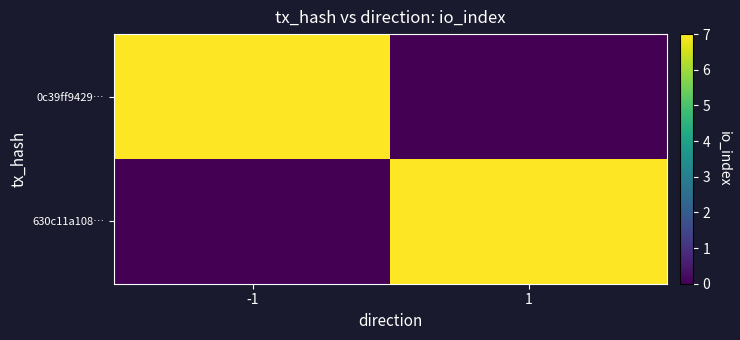

Reading left to right, list all the values displayed in this chart.

630c11a108…: -1=0	1=7
0c39ff9429…: -1=7	1=0